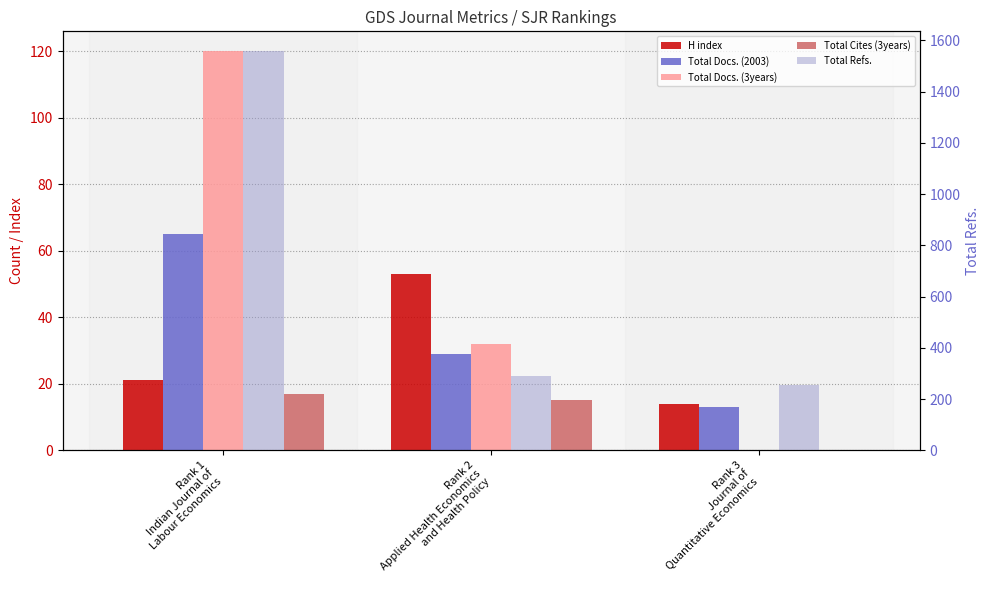

The value of Total Refs. at Rank 2
Applied Health Economics
and Health Policy is 61. True or false?

False